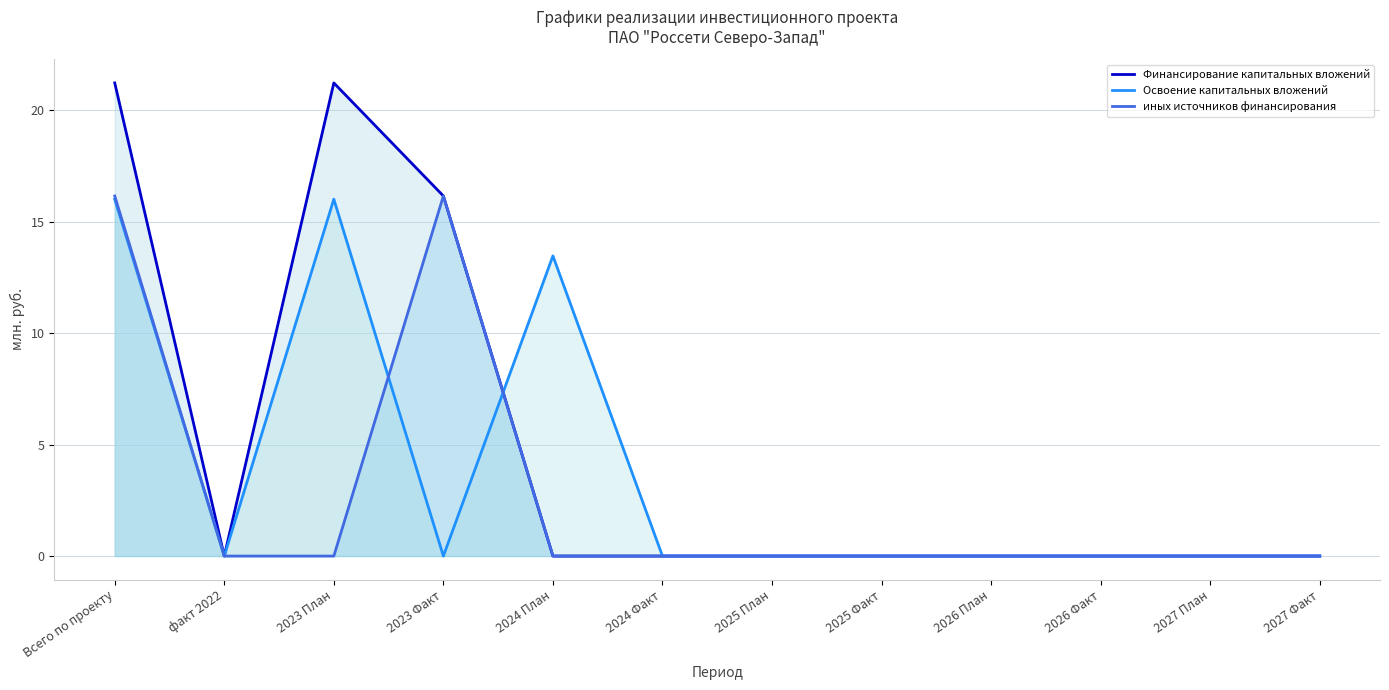

Which series has the widest spread of values?

Финансирование капитальных вложений